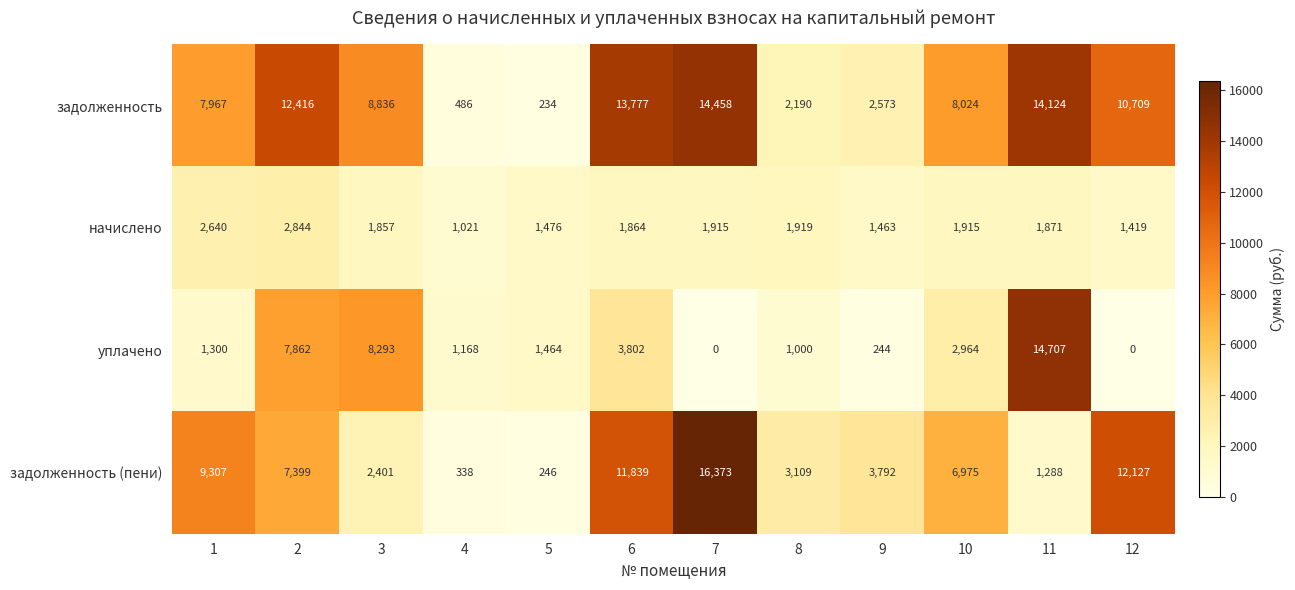

The value of задолженность (пени) at 11 is 430. True or false?

False